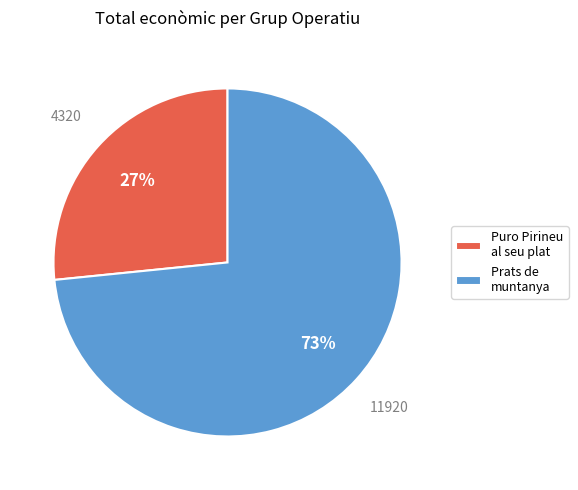

Count the number of slices in the pie.

2